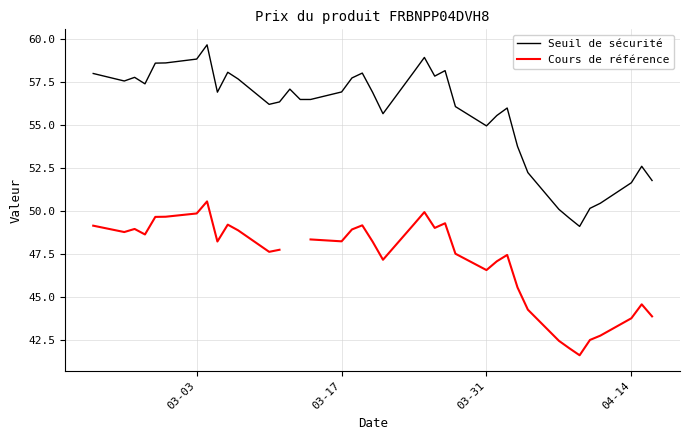

Between 03-03 and 26, which is larger?

03-03